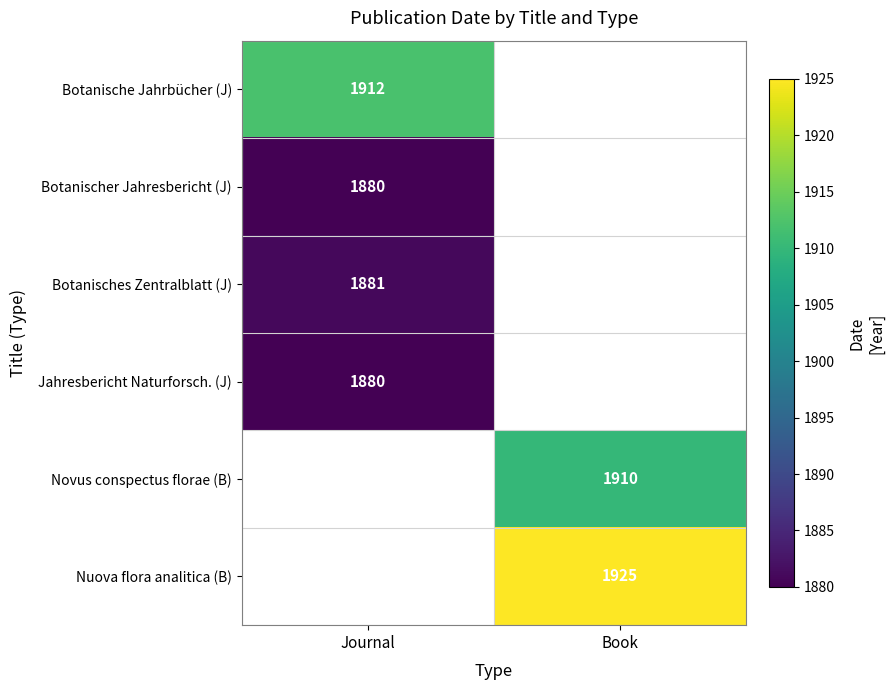

The Jahresbericht Naturforsch. (J) series shows 1880 at Journal. True or false?

True